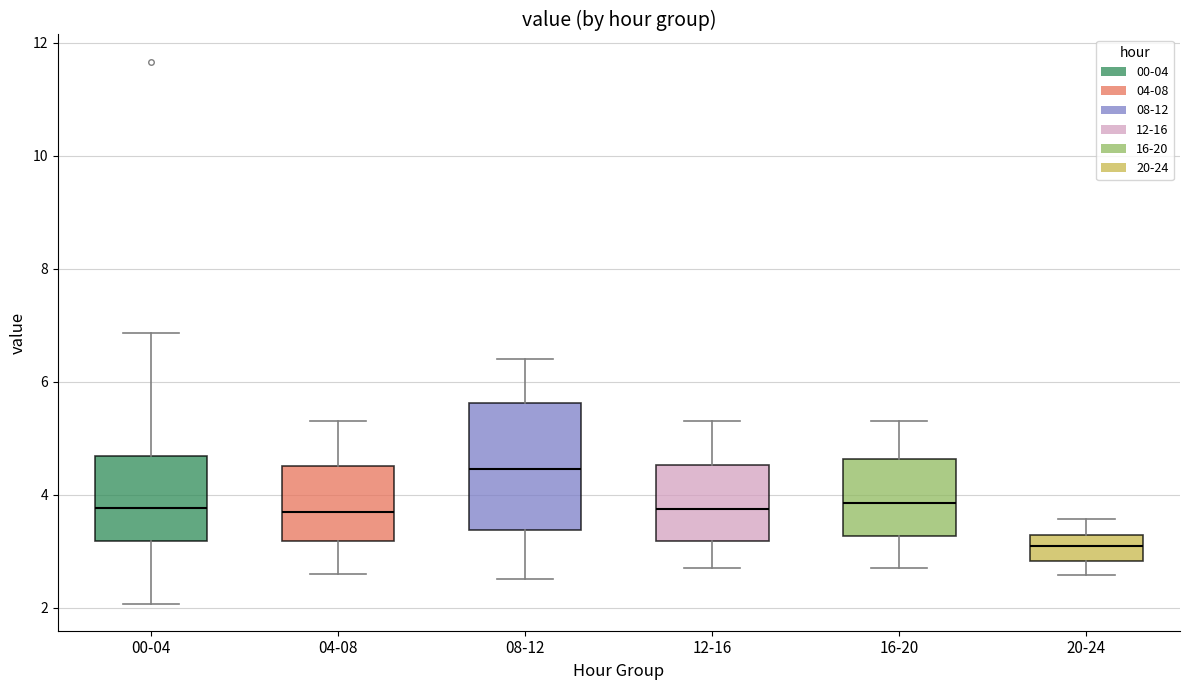

Where is the lower edge of the box for 04-08 on the y-axis? The values are not printed on the chart, so give them approximately, as read against the axis.

3.2